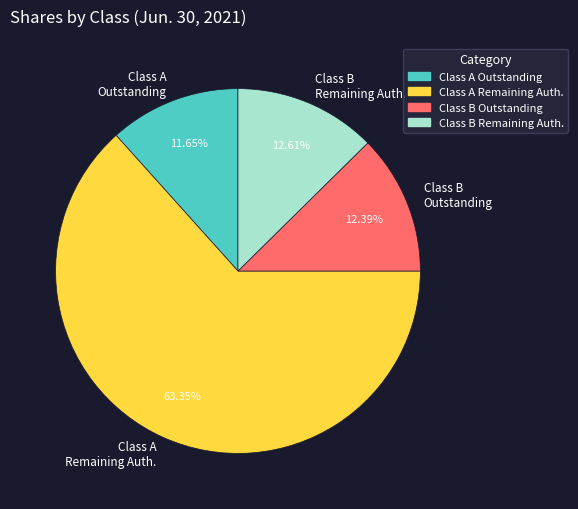

What percentage is NOT represented by Class B Outstanding?

87.6%